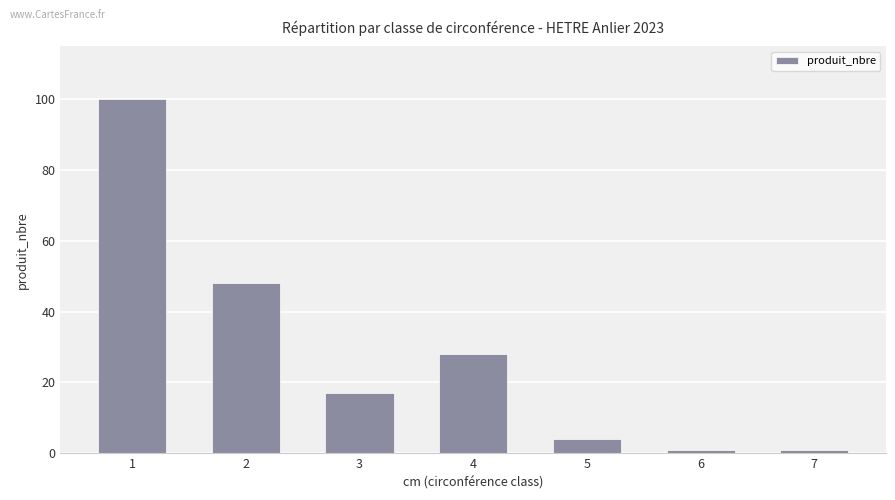

What is the value of the 1st bar from the left?

100